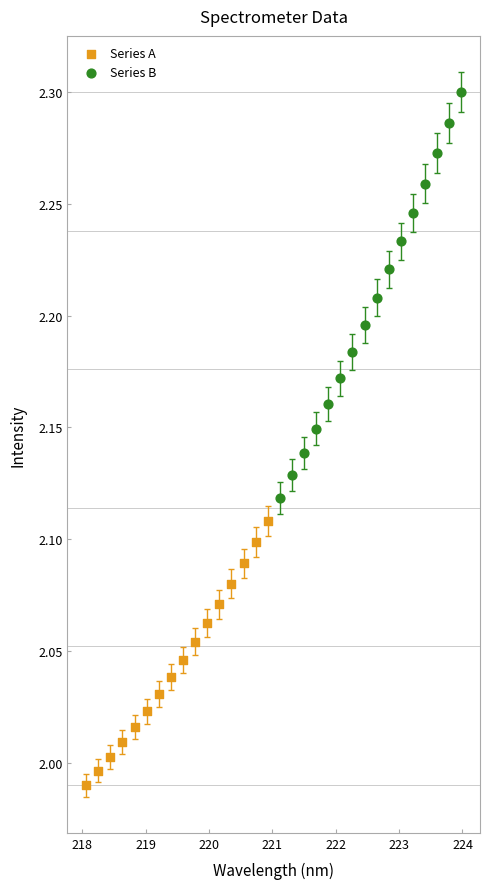

Which series reaches the maximum Y coordinate?

Series B